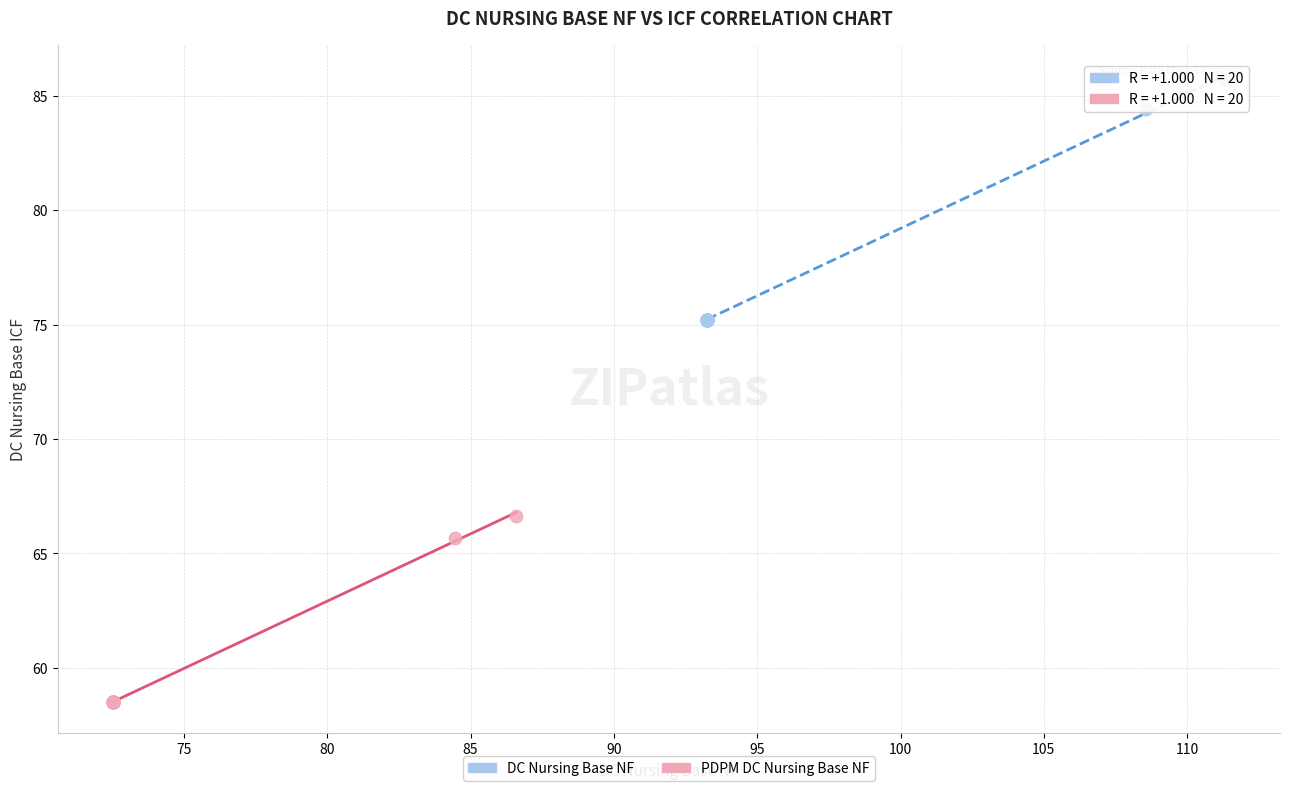

Which series has the largest Y range (max minus min)?

DC Nursing Base NF